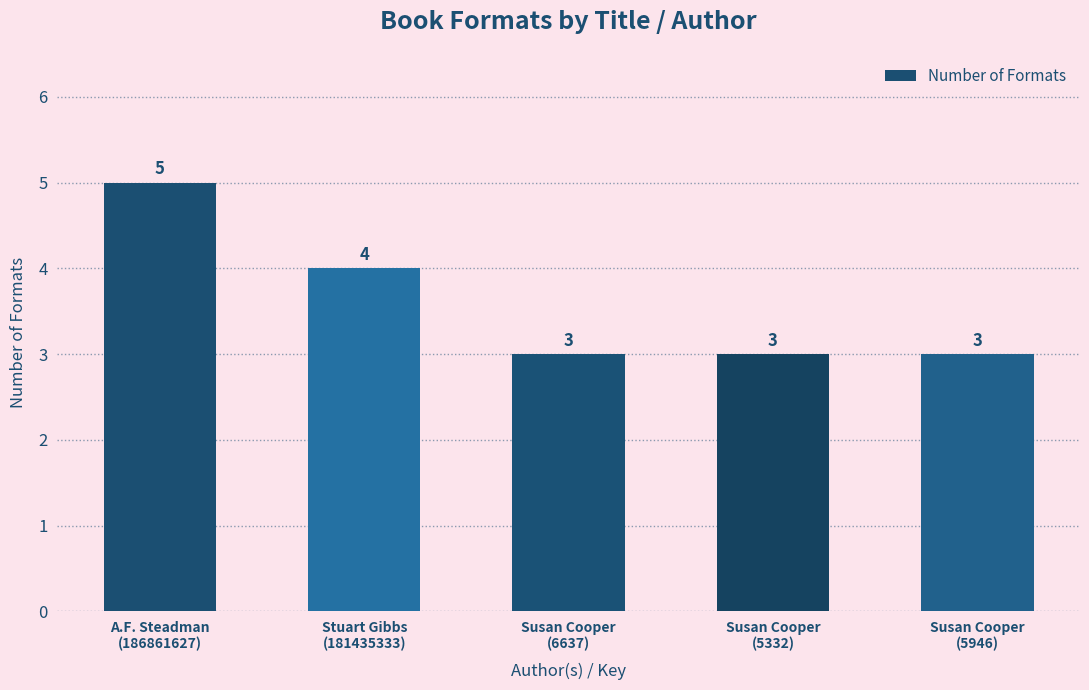

What is the maximum value shown in the chart?

5